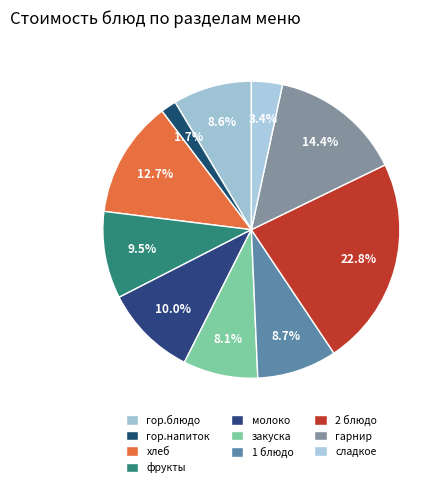

To the nearest percent, what is the combined percentage of молоко and сладкое?

13%